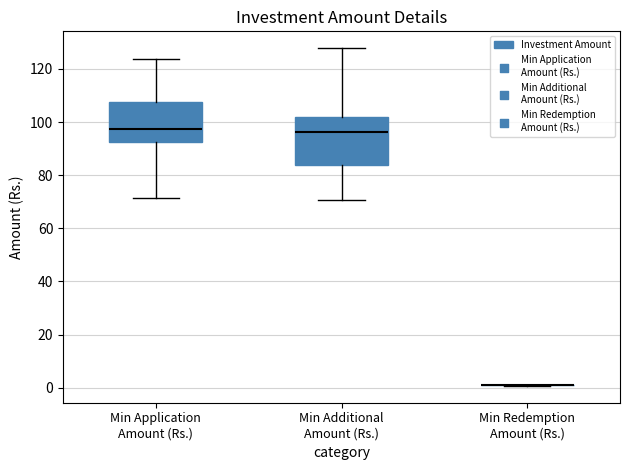

Reading left to right, read every box against the y-axis: the position of its median line, the range the box covers, and the ends of its whiskers. The values are not printed on the chart, so give them approximately, as read against the axis.

Min Application Amount (Rs.): median 98, box 92 to 108, whiskers 72 to 124
Min Additional Amount (Rs.): median 96, box 84 to 102, whiskers 70 to 128
Min Redemption Amount (Rs.): box collapsed to a line at 0, whiskers 0 to 2